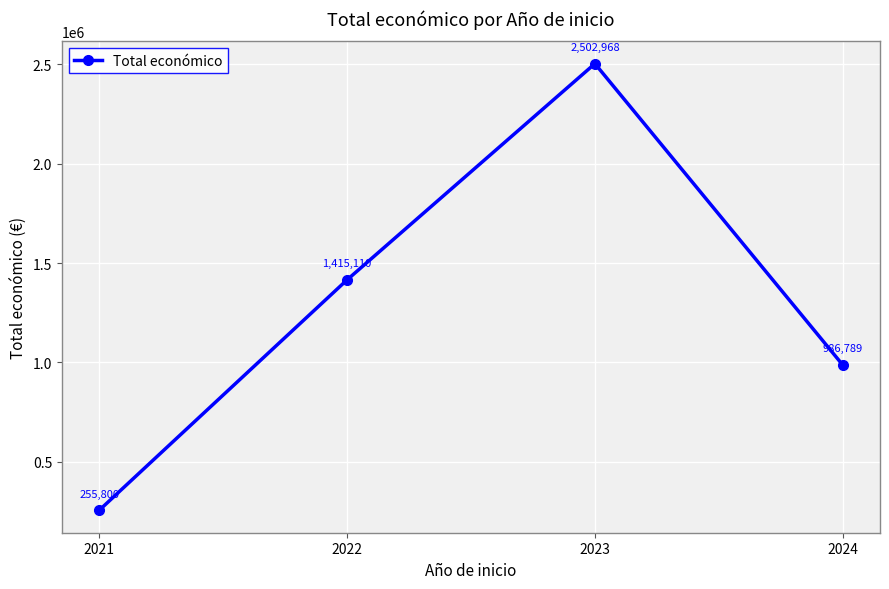

Is this an area chart (filled region under the line)?

No